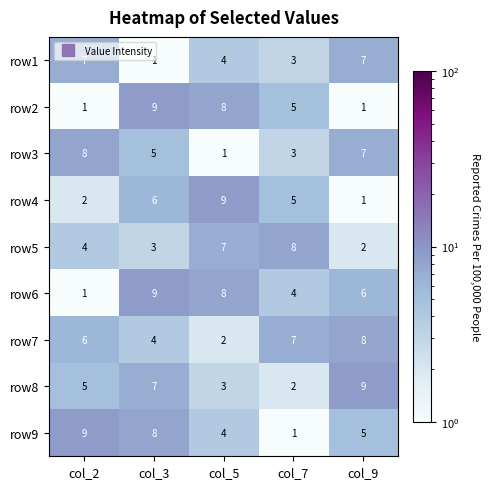

How many categories are shown in the chart?

5